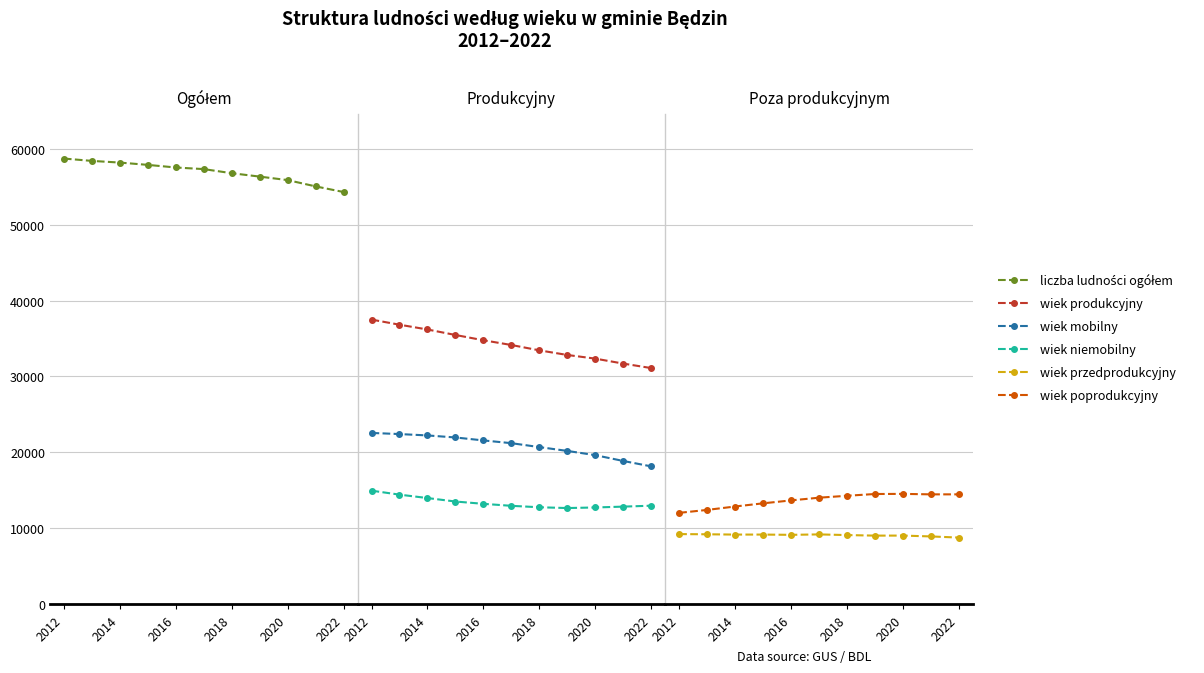

True or false: wiek poprodukcyjny has a value of 7972 at 2014.

False